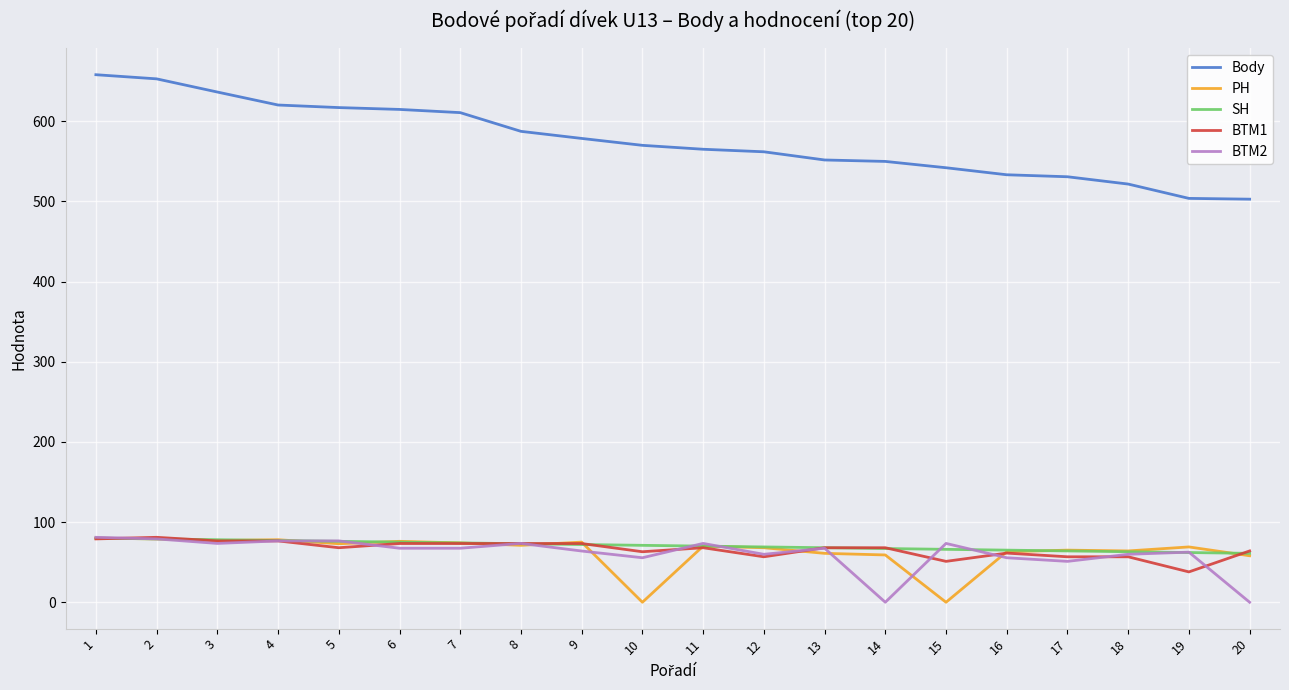

What is the average value of the Body series?

575.4